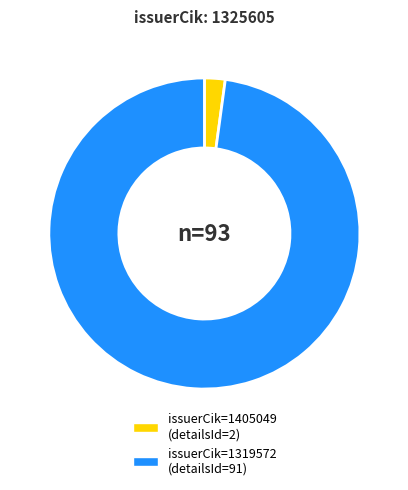

How many slices are in this pie chart?

2